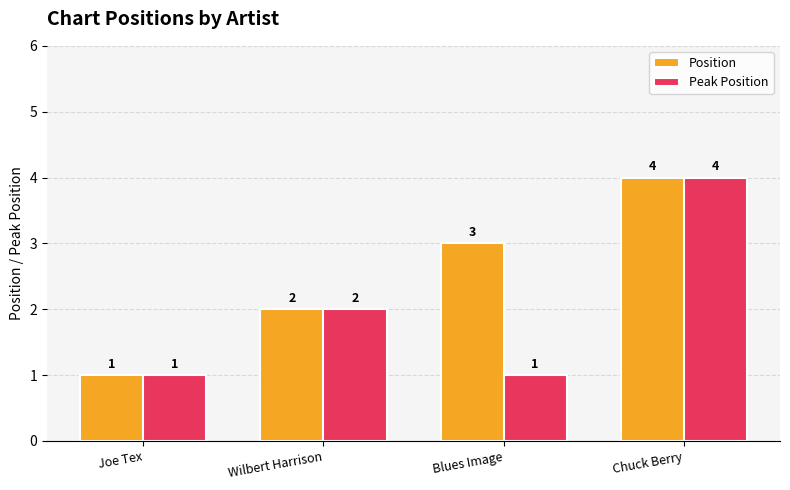

What position from the right is Chuck Berry?

1